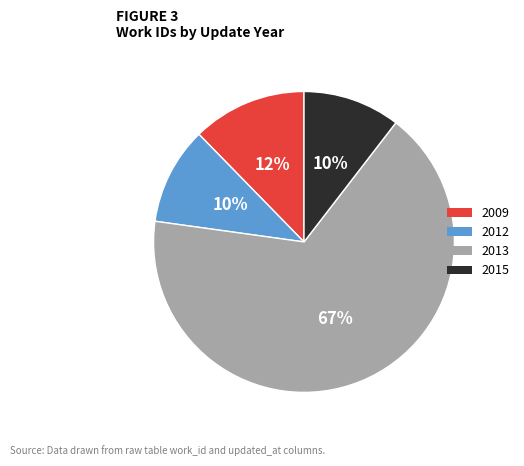

To the nearest percent, what portion does 2015 represent?

10%